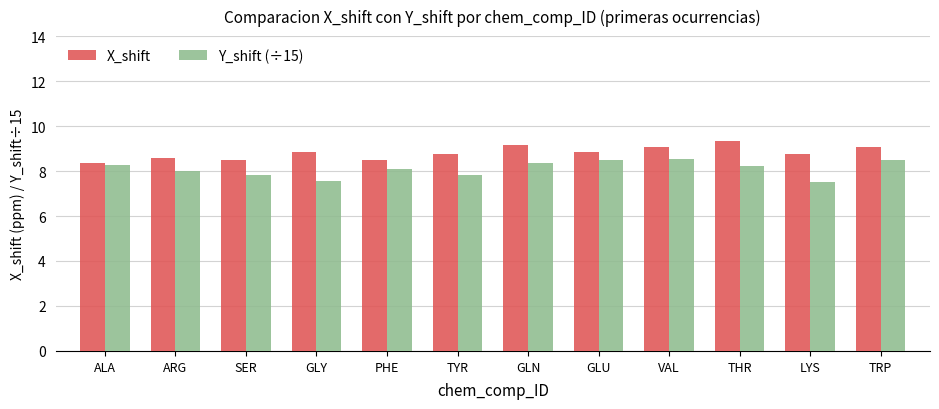

What value does the X_shift series have at TYR?

8.7